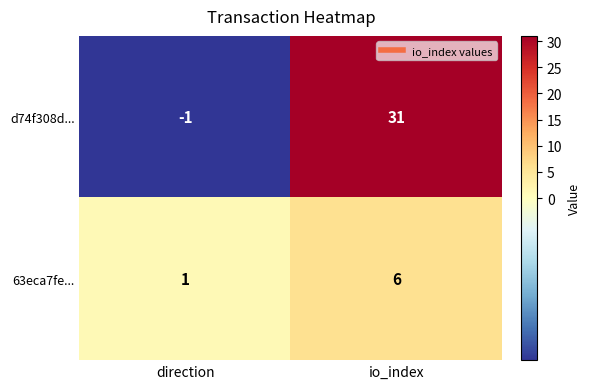

What is the total value across all series at io_index?

37